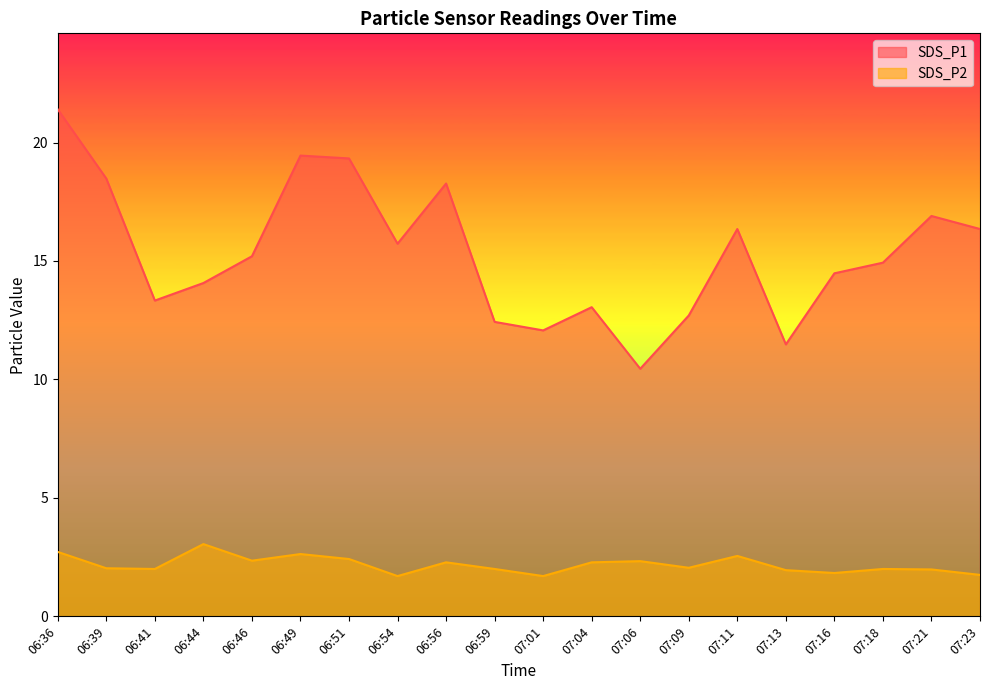

The value of SDS_P2 at 07:18 is 3.5. True or false?

False